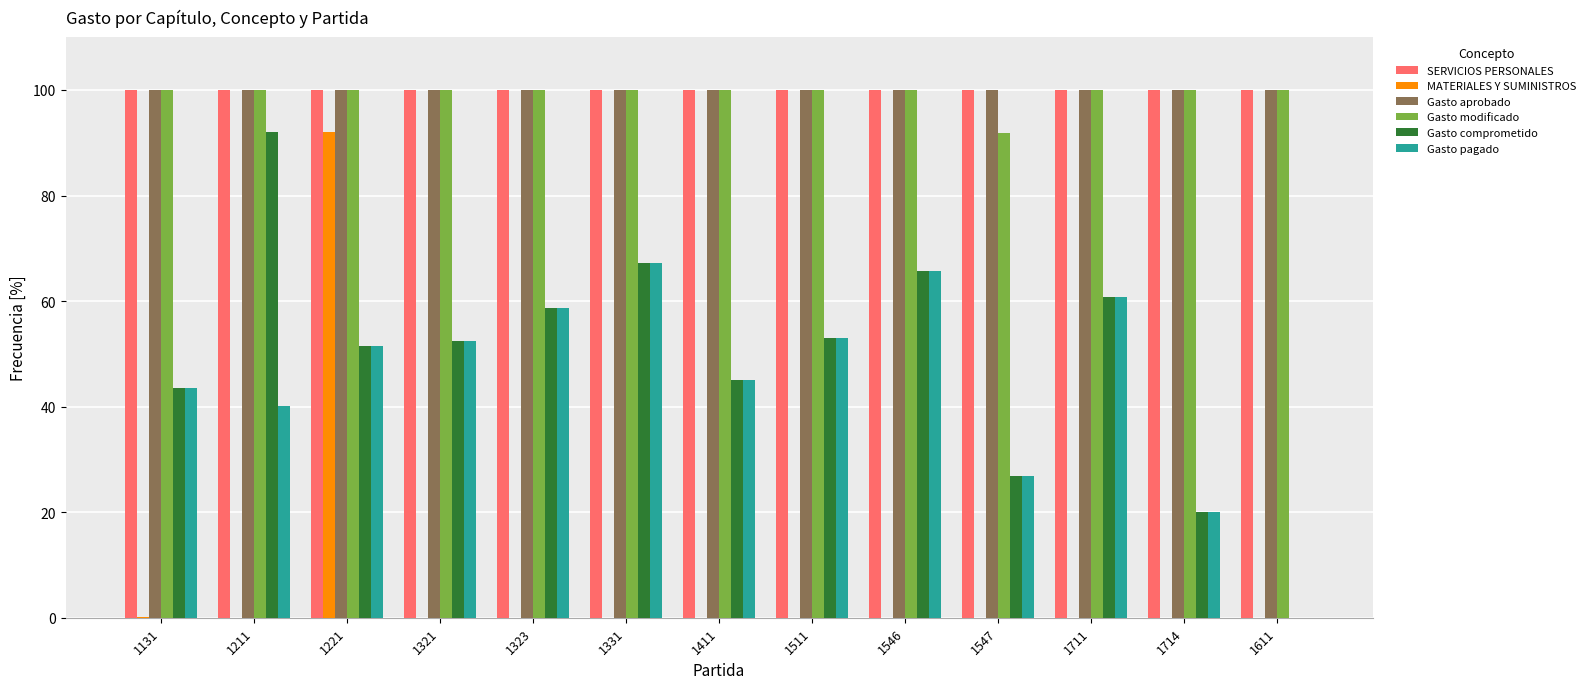

Which series changed the most between 1221 and 1714?

MATERIALES Y SUMINISTROS